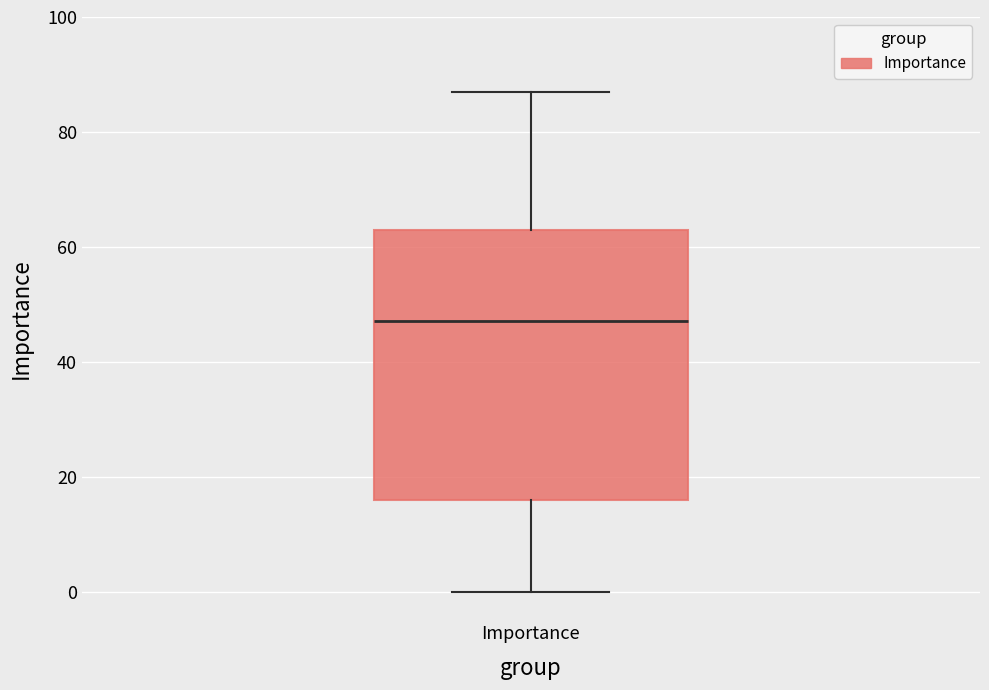

Transcribe this box plot: give where the median line is, the range the box spans, and where the two whiskers end, as read against the y-axis. The values are not printed on the chart, so give them approximately, as read against the axis.

median 48, box 16 to 64, whiskers 0 to 88